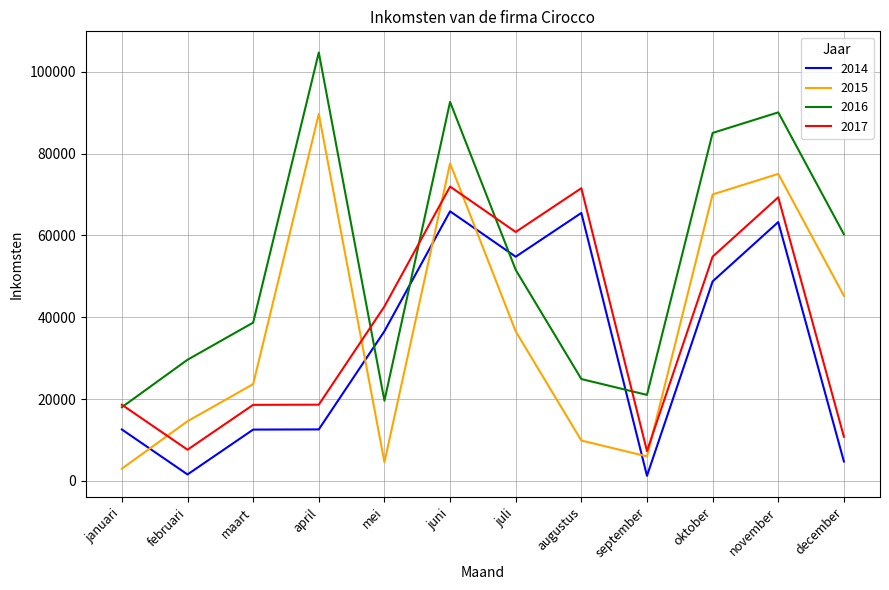

How many categories are shown in the chart?

12